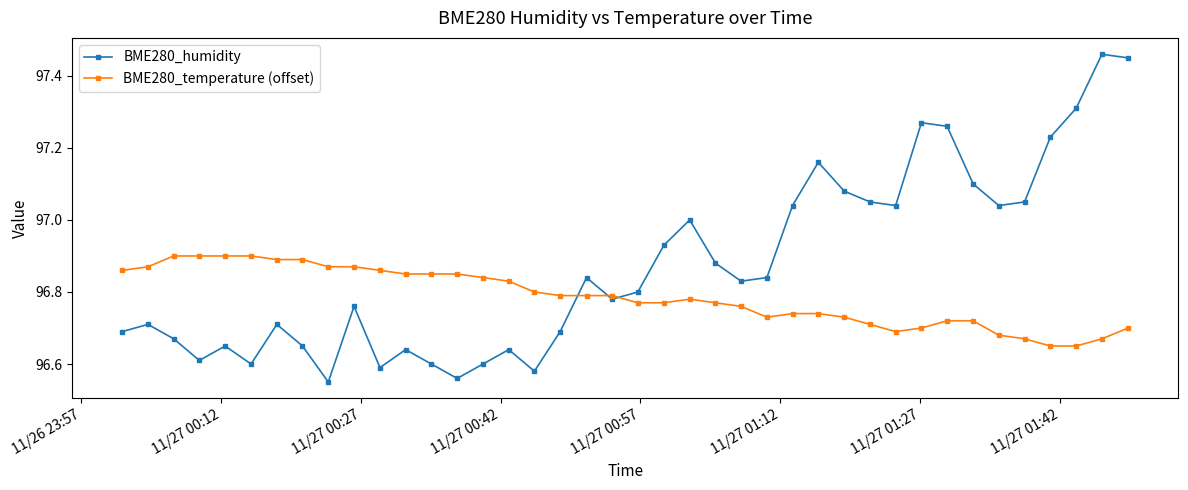

Which series ends up on top after the final intersection of BME280_temperature (offset) and BME280_humidity?

BME280_humidity